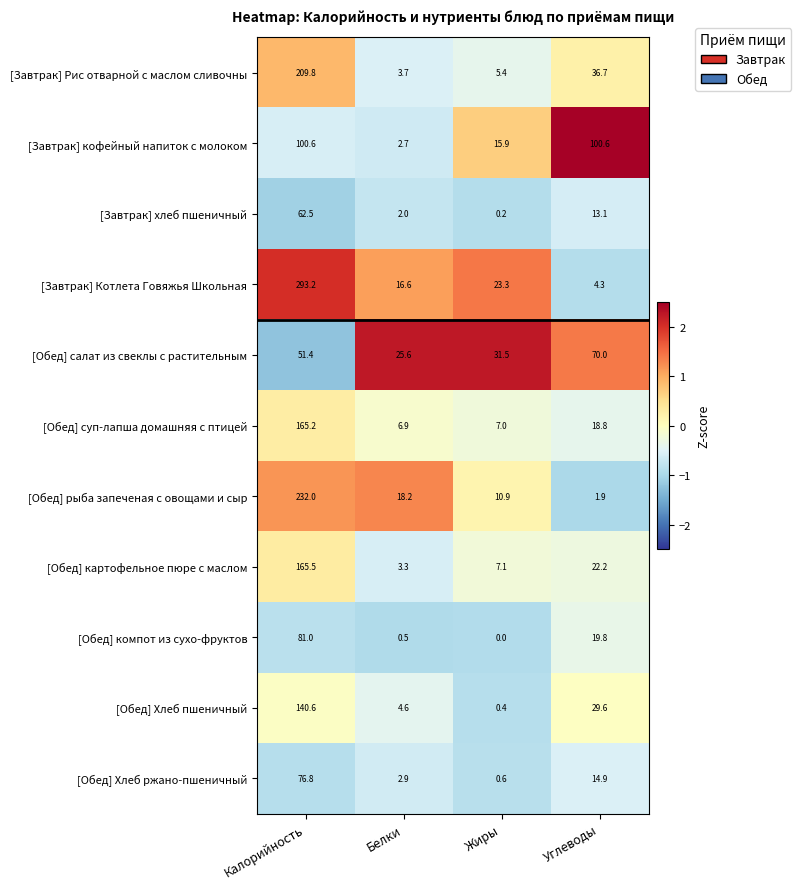

The [Обед] Хлеб ржано-пшеничный series shows 76.8 at Калорийность. True or false?

True